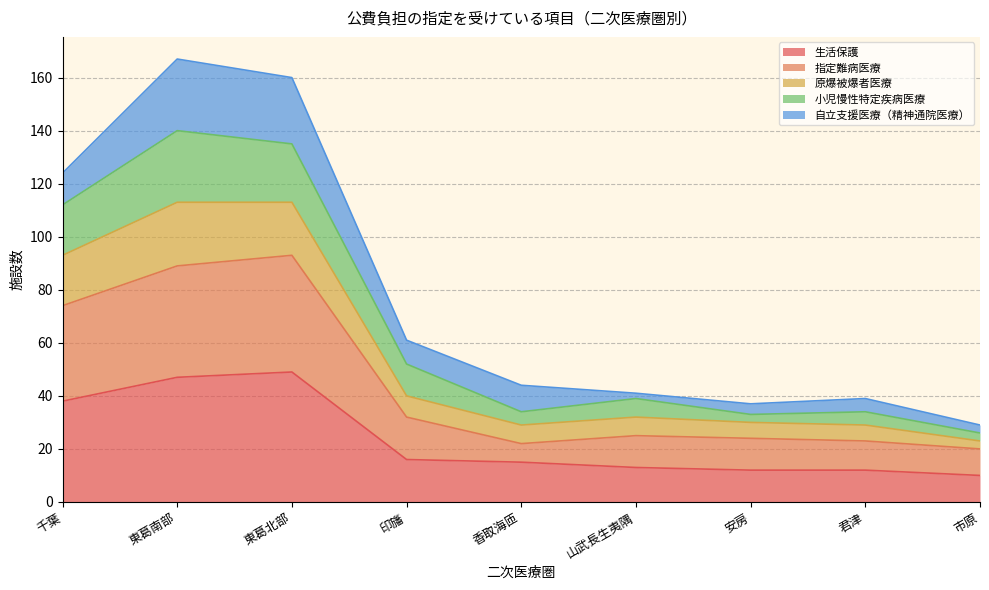

What is the total value across all series at 香取海匝?

44